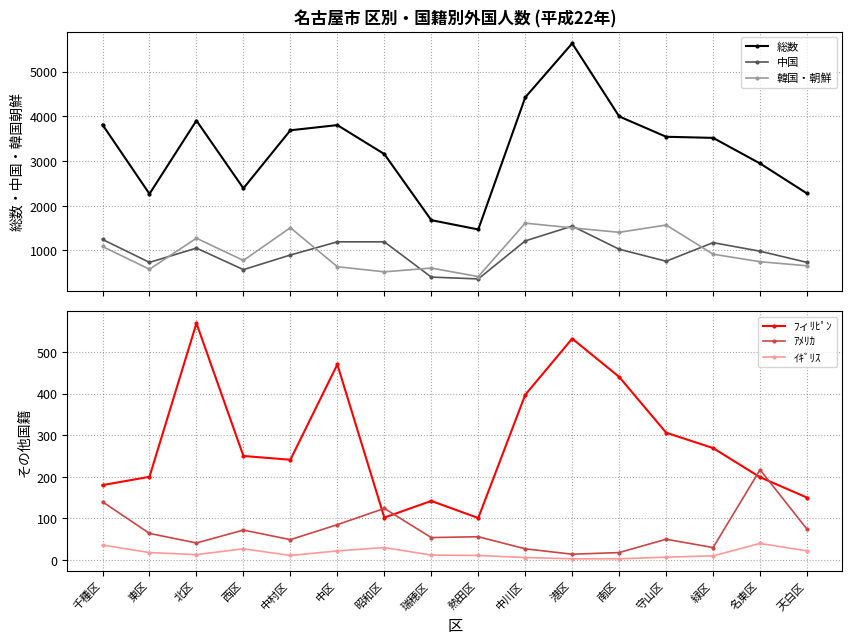

True or false: 総数 has more than 1 points higher than both neighbors.

True